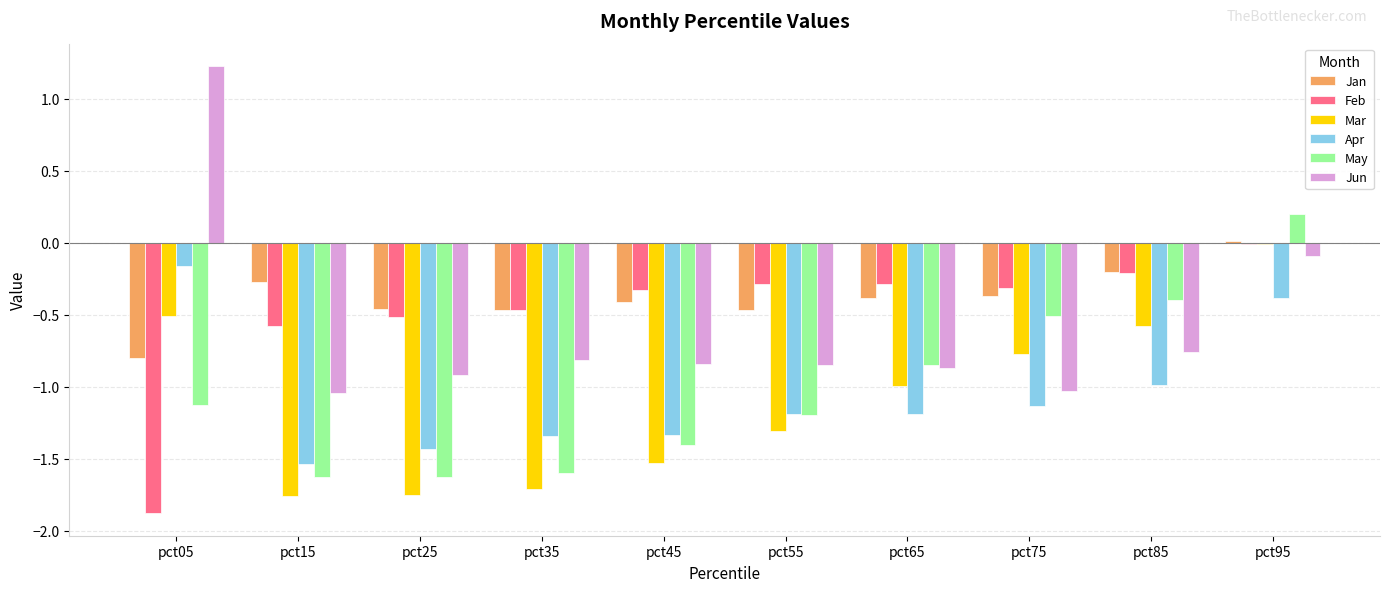

At which category is the sum across all series the highest?

pct95